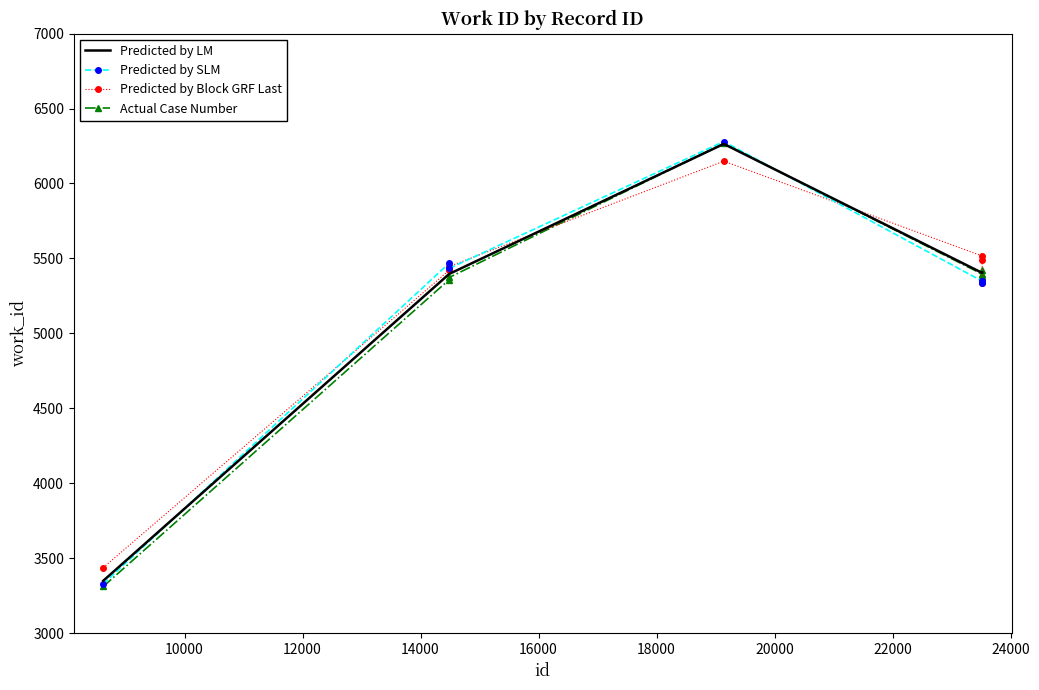

Which series has the largest range (max minus min)?

Actual Case Number